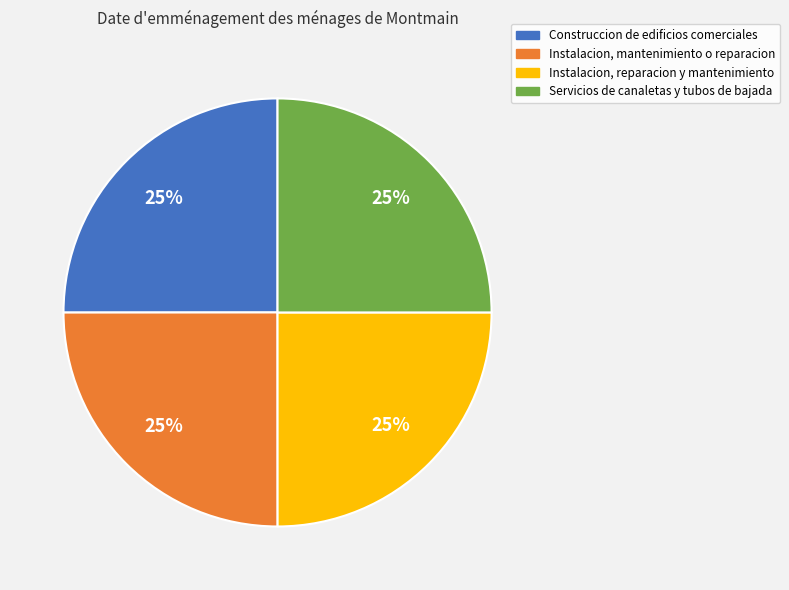

To the nearest percent, what percentage of the pie is Instalacion, mantenimiento o reparacion?

25%